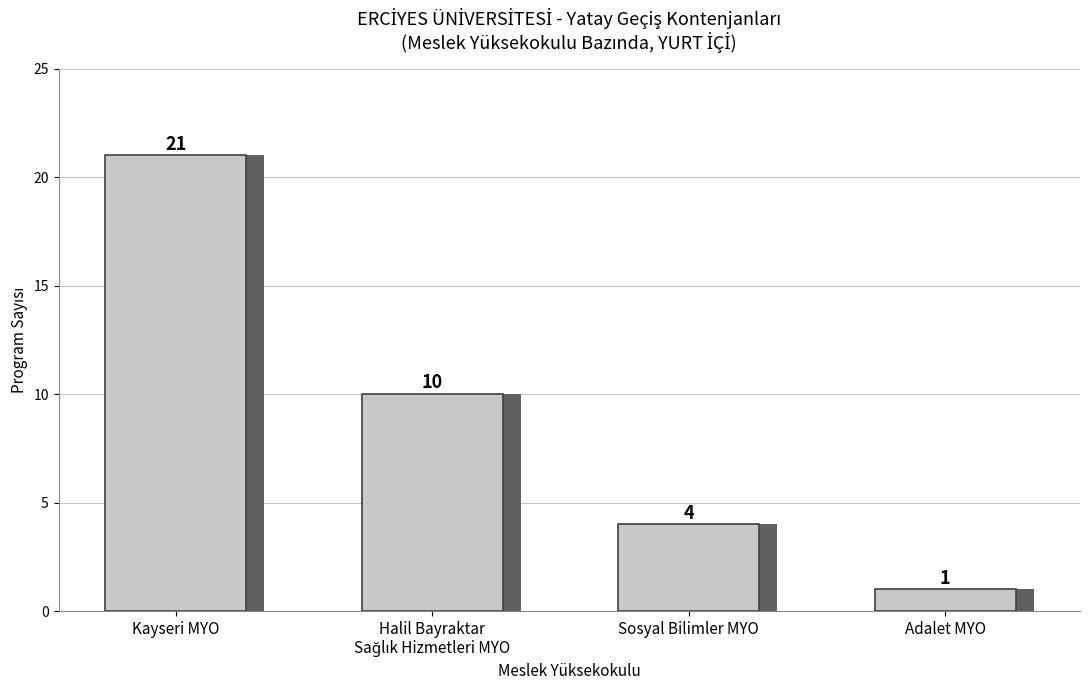

Are the bars horizontal?

No